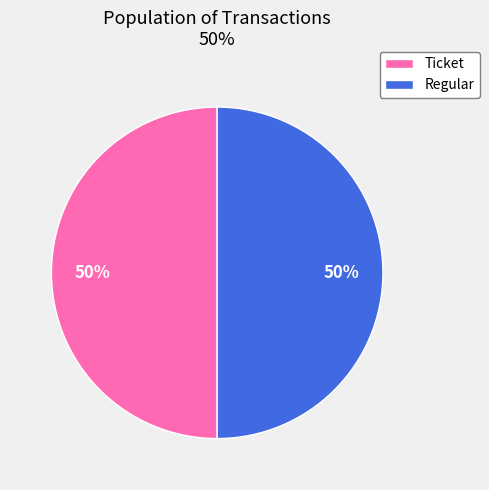

What is the ratio of the value at Regular to the value at Ticket?

1.0